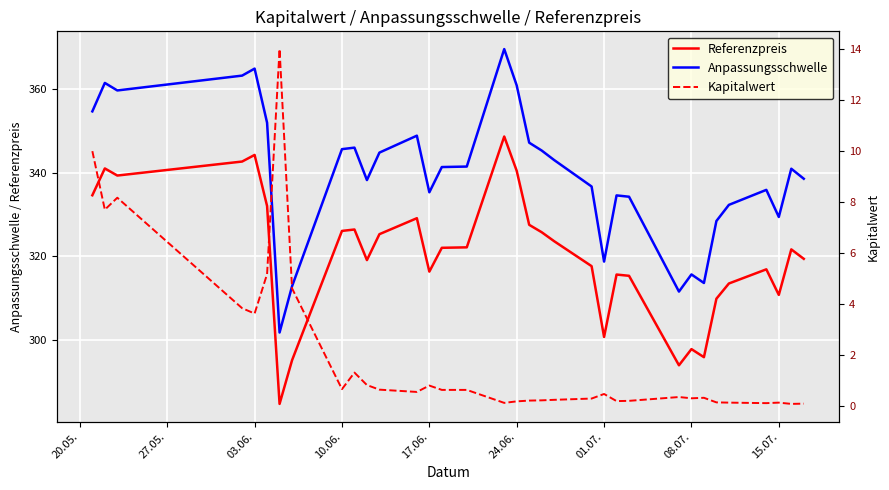

True or false: Referenzpreis and Anpassungsschwelle cross at least once.

False